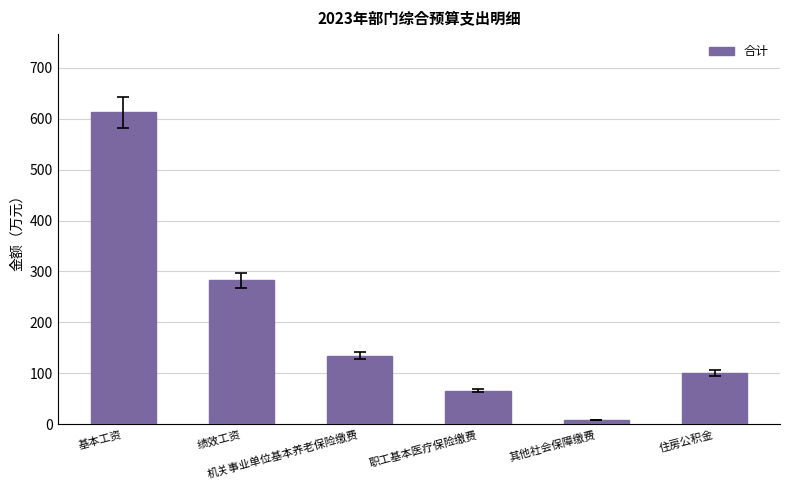

At which category does the chart reach its minimum across all series?

其他社会保障缴费